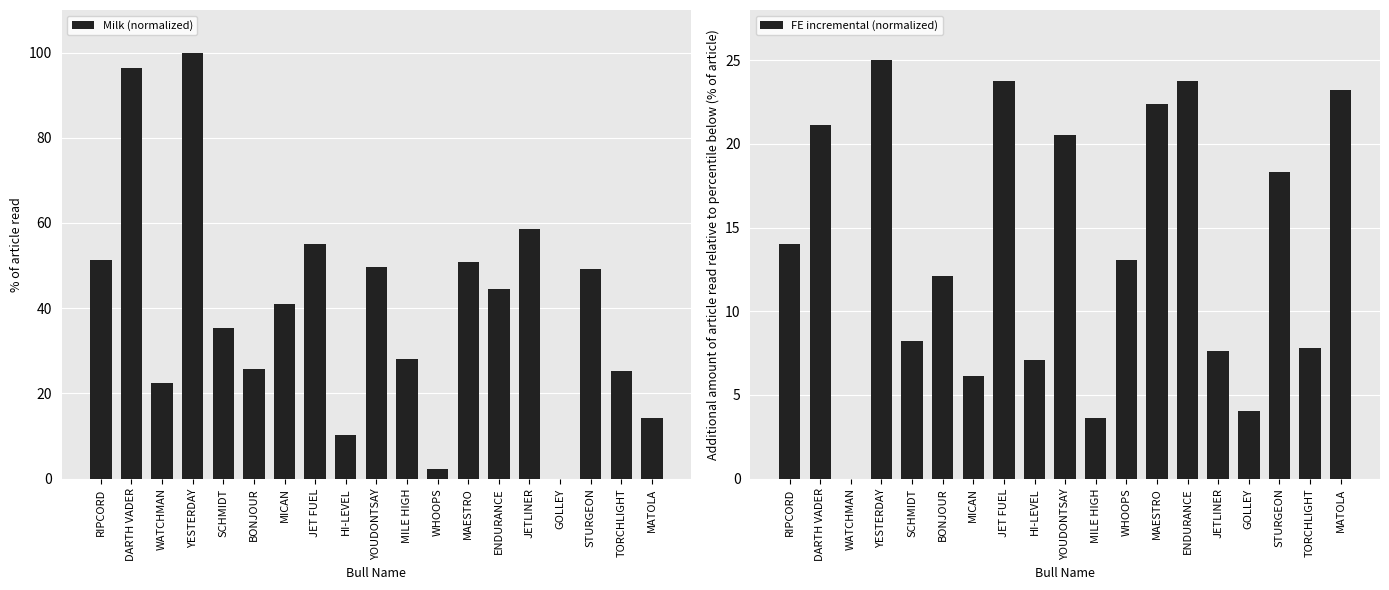

What are all the series names shown in the legend?

Milk (normalized), FE incremental (normalized)